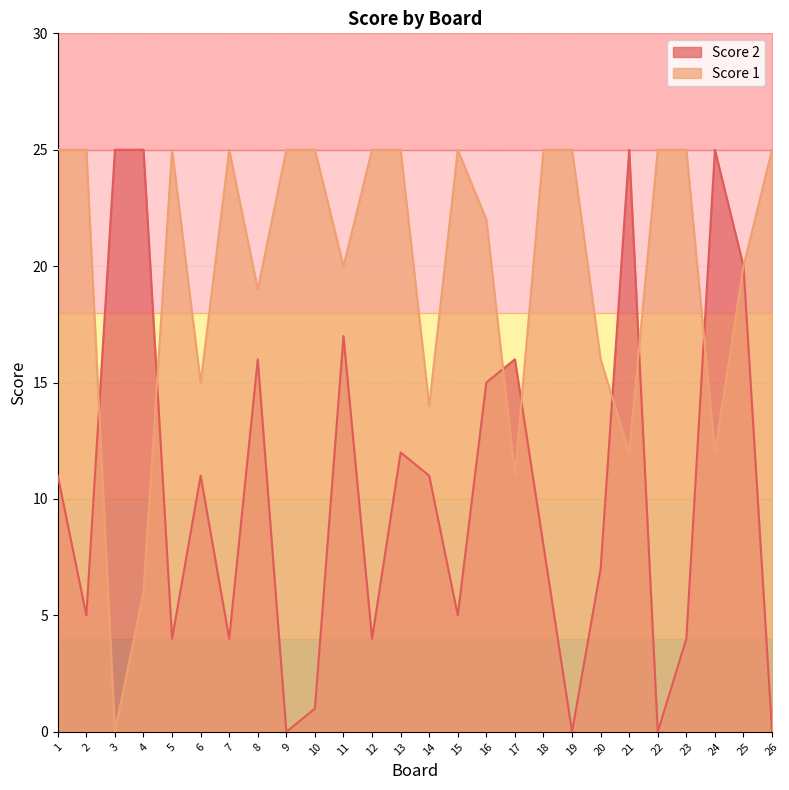

List the series in order of their peak value, lowest first.

Score 1, Score 2